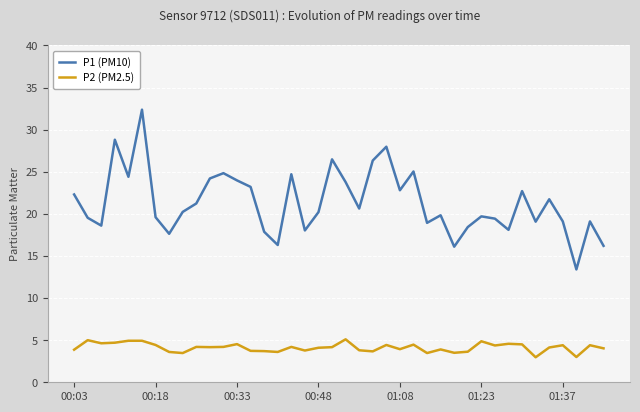

What is the sum of all P2 (PM2.5) values?

165.1